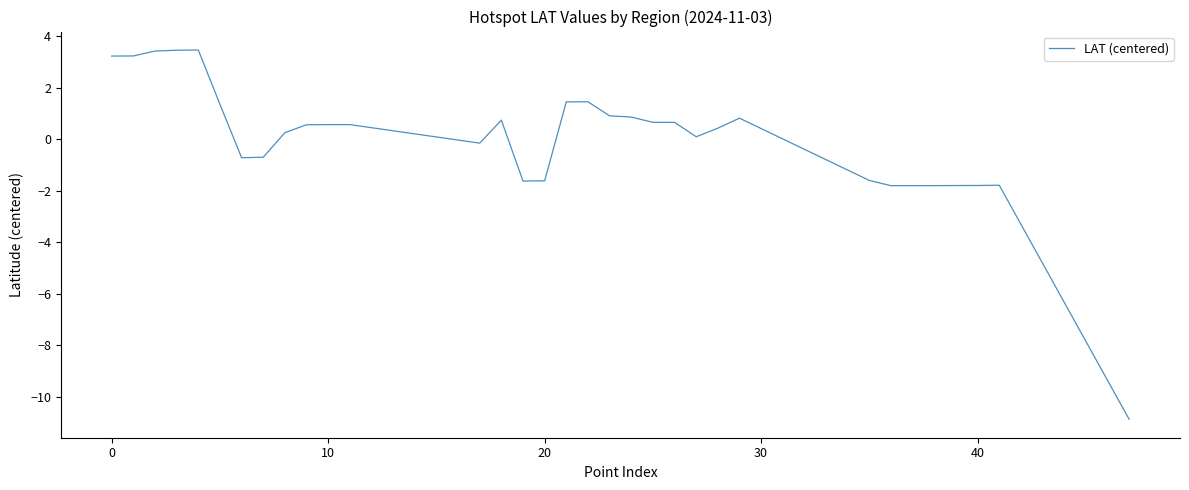

What is the maximum value shown in the chart?

3.5